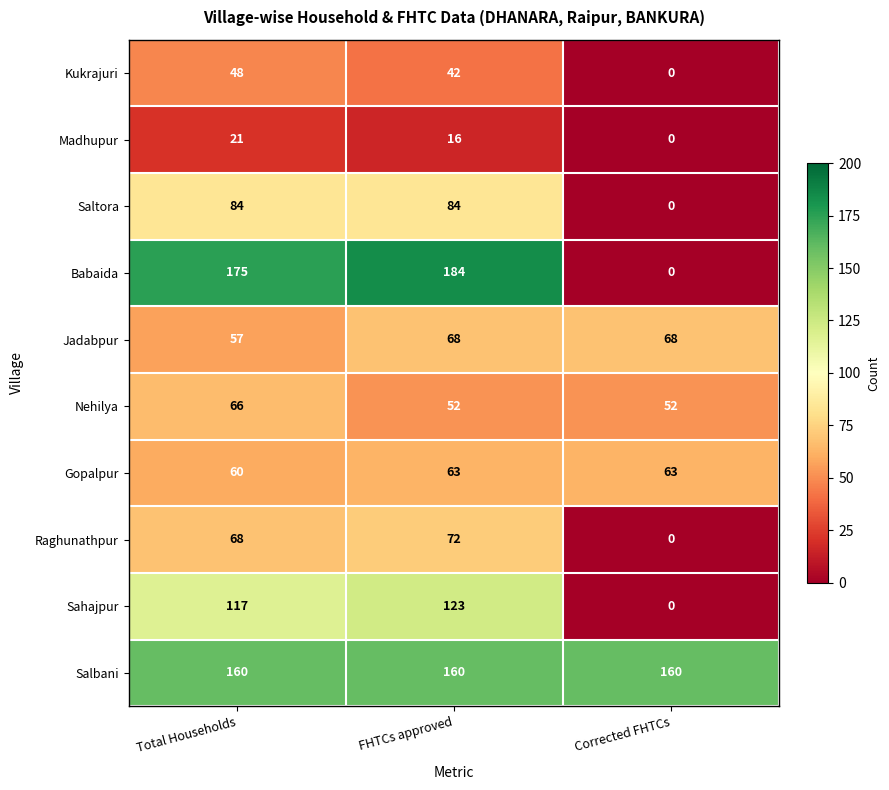

Which series has the widest spread of values?

Babaida